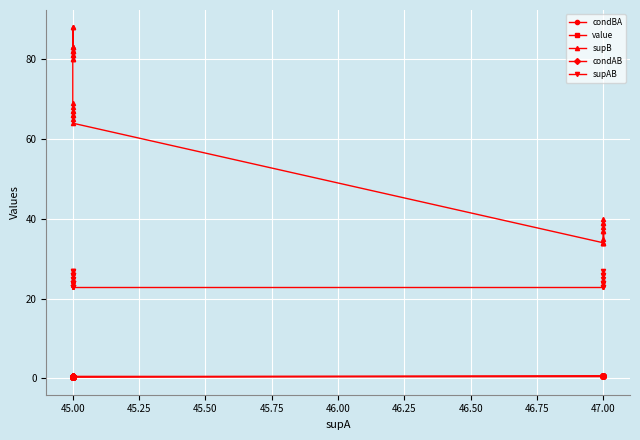

Count the number of data series in this chart.

5